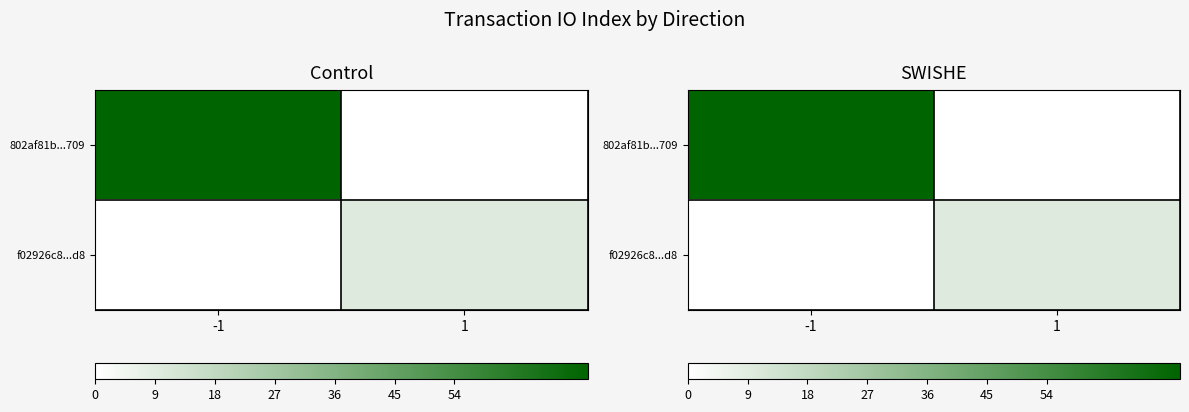

Count the f02926c8...d8 values in the range 0 to 10.

2